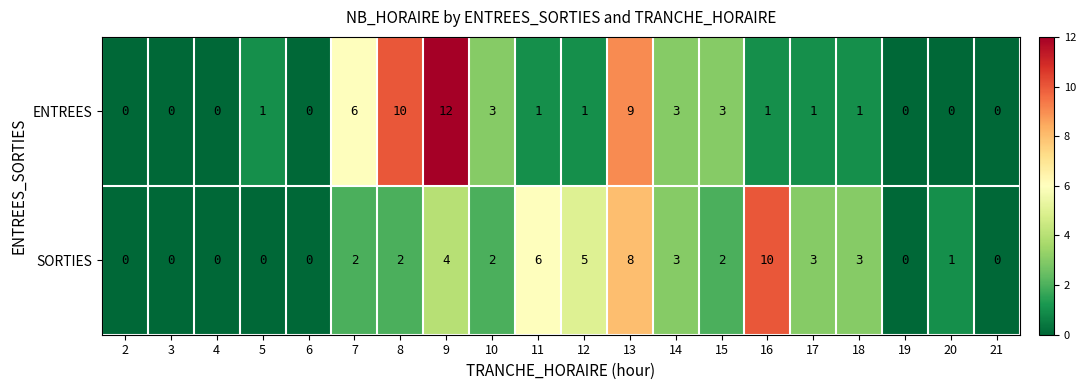

List the series in order of their peak value, lowest first.

SORTIES, ENTREES